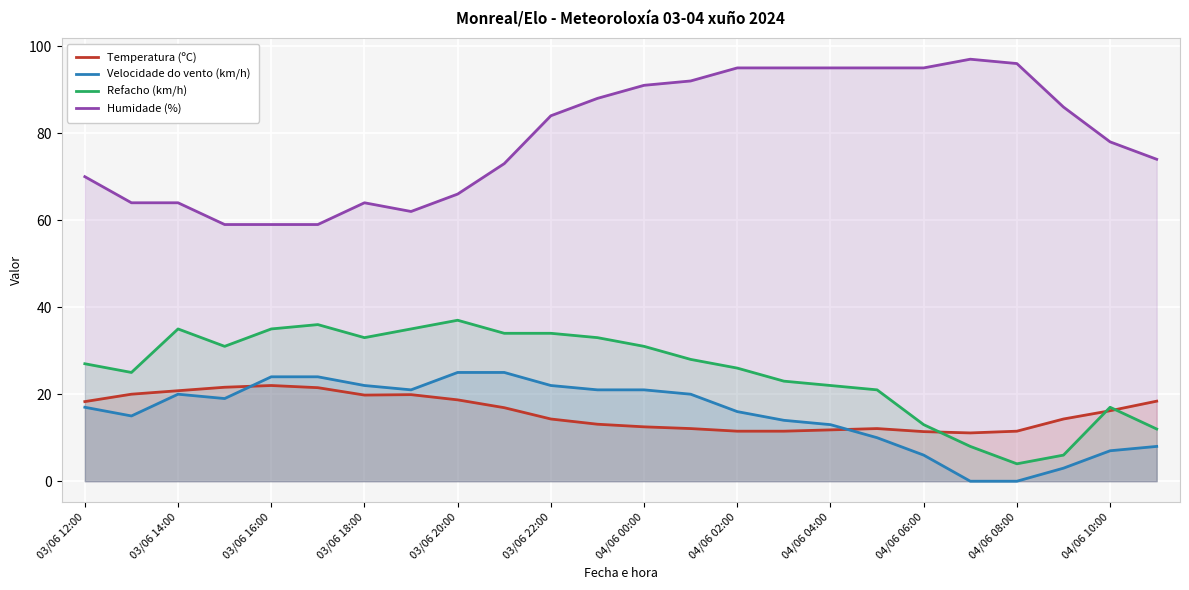

True or false: Velocidade do vento (km/h) has more than 2 interior local peaks.

False